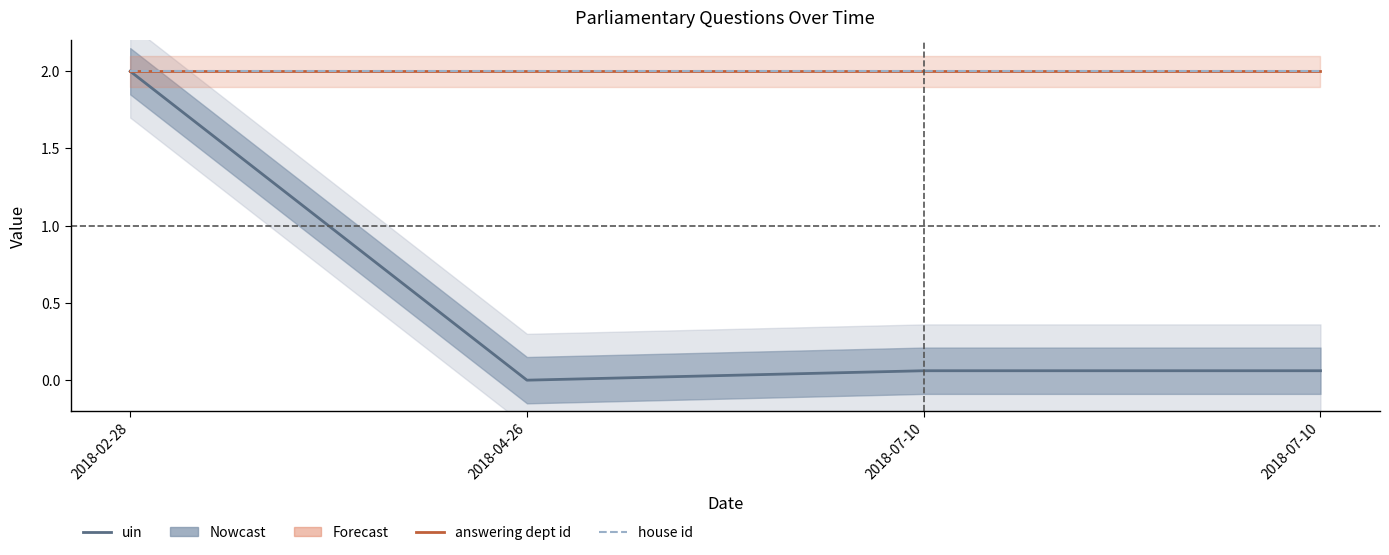

The answering dept id series shows 2.0 at 2018-02-28. True or false?

True